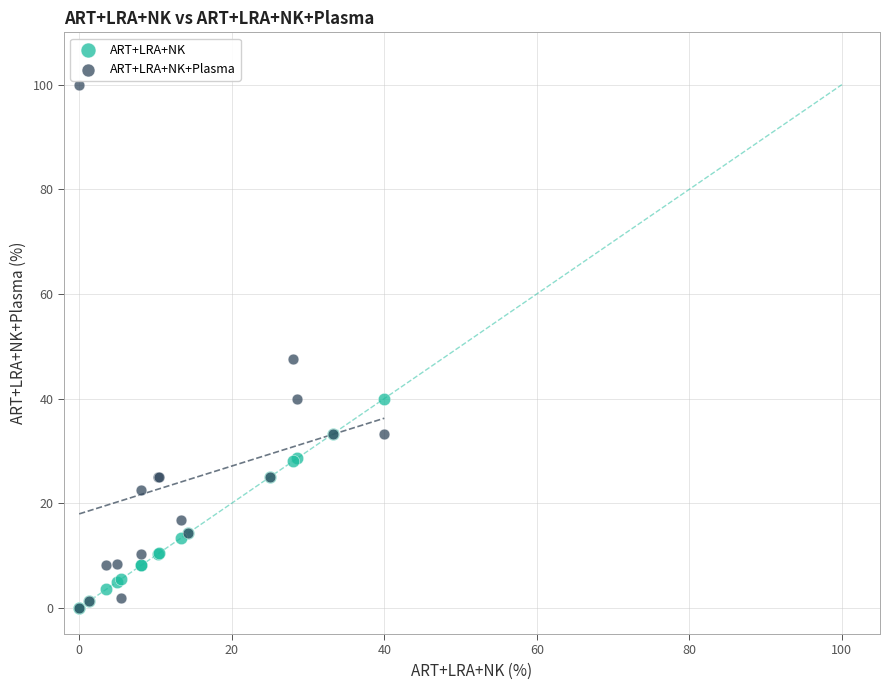

Across all series, what Y value is closest to 50?

47.6